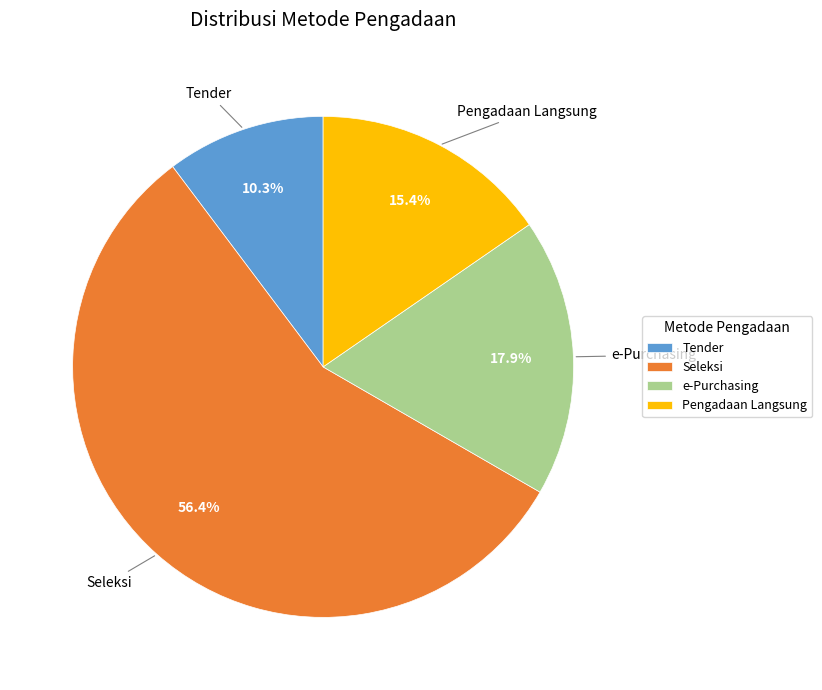

What is the total percentage of Pengadaan Langsung and Seleksi?

71.8%